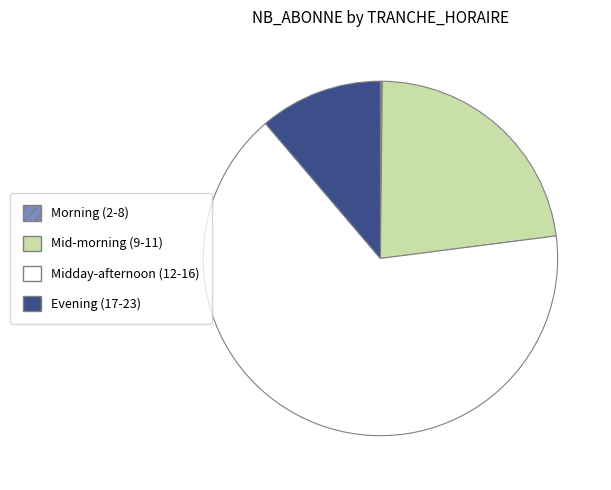

The Midday-afternoon (12-16) slice represents 66% of the pie. True or false?

True